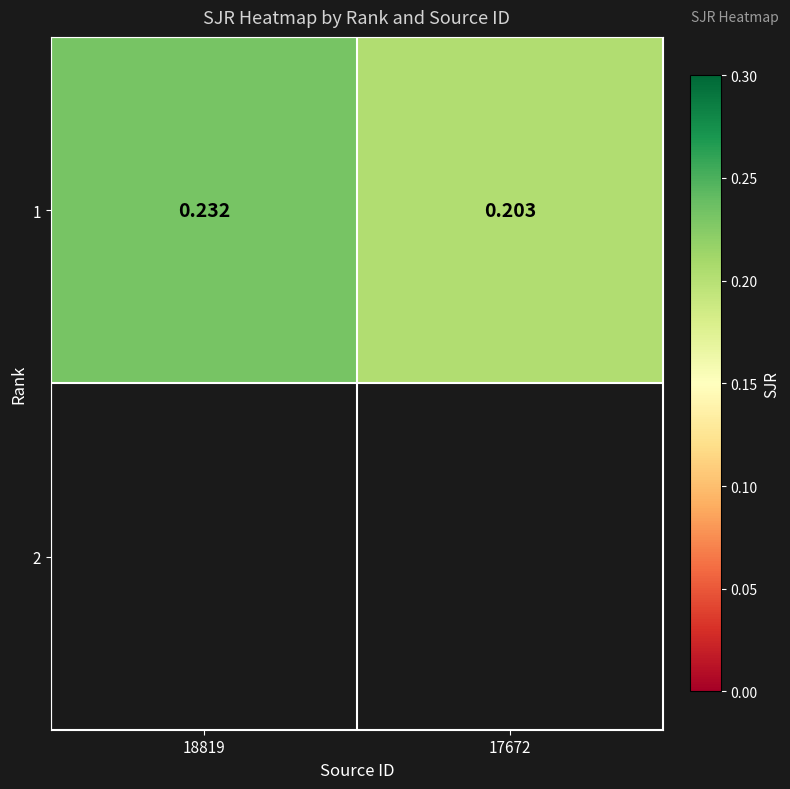

What is the greatest value displayed?

0.2